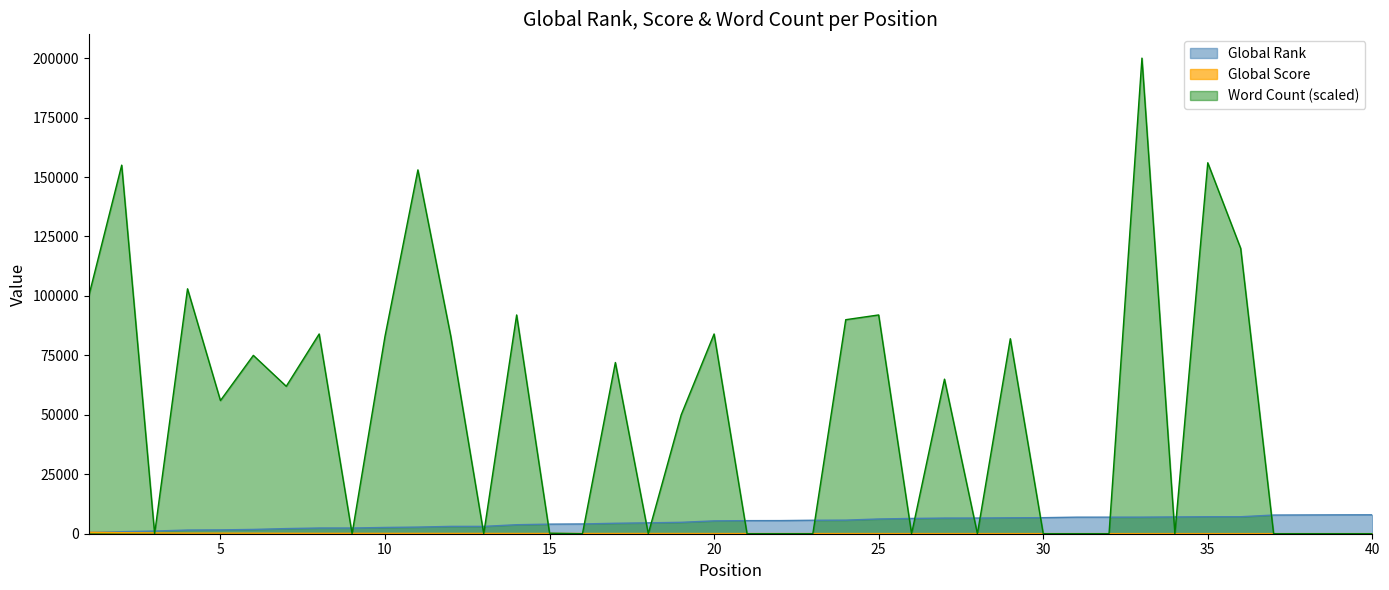

Between which two adjacent categories do Word Count (scaled) and Global Rank first intersect?

2 and 3